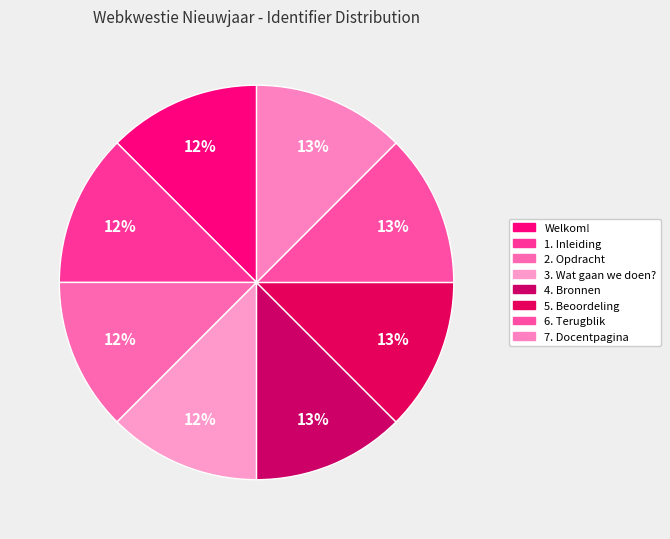

Which slice is the smallest?

Welkom!